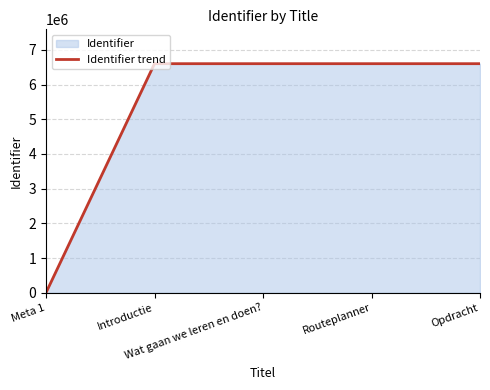

What is the label of the 2nd point from the right?

Routeplanner